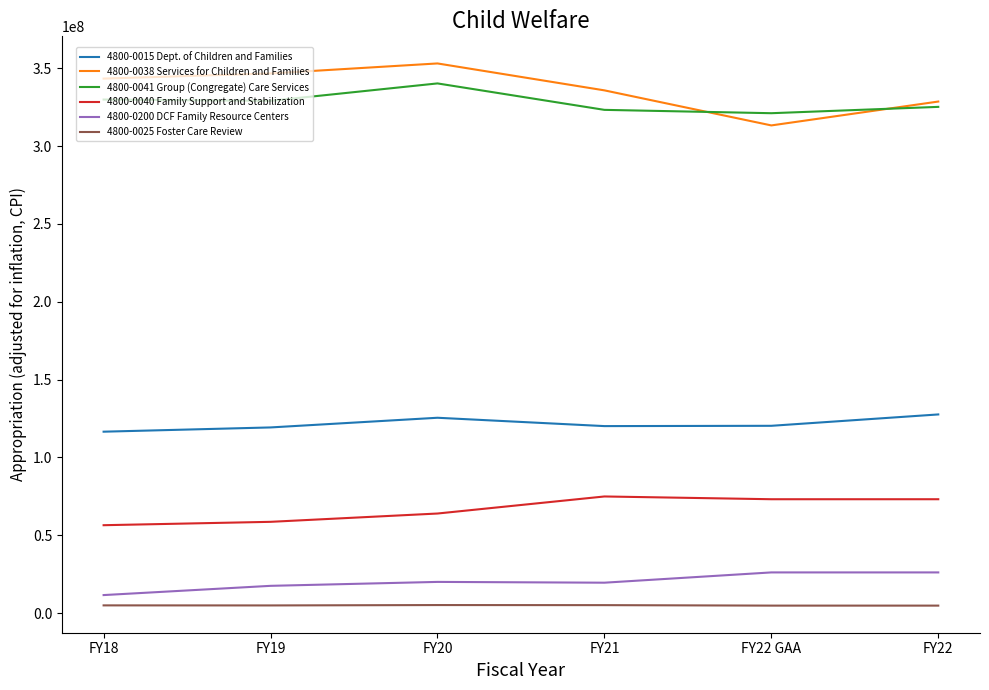

Is the value of 4800-0200 DCF Family Resource Centers at FY18 greater than the value of 4800-0038 Services for Children and Families at FY20?

No